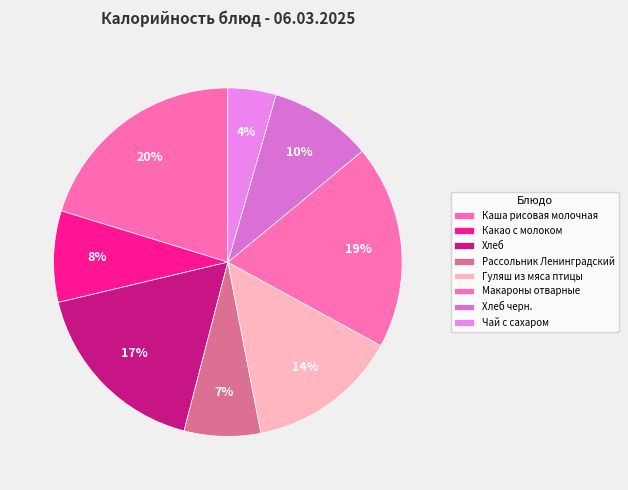

Is it true that Макароны отварные is 11% of the pie?

False